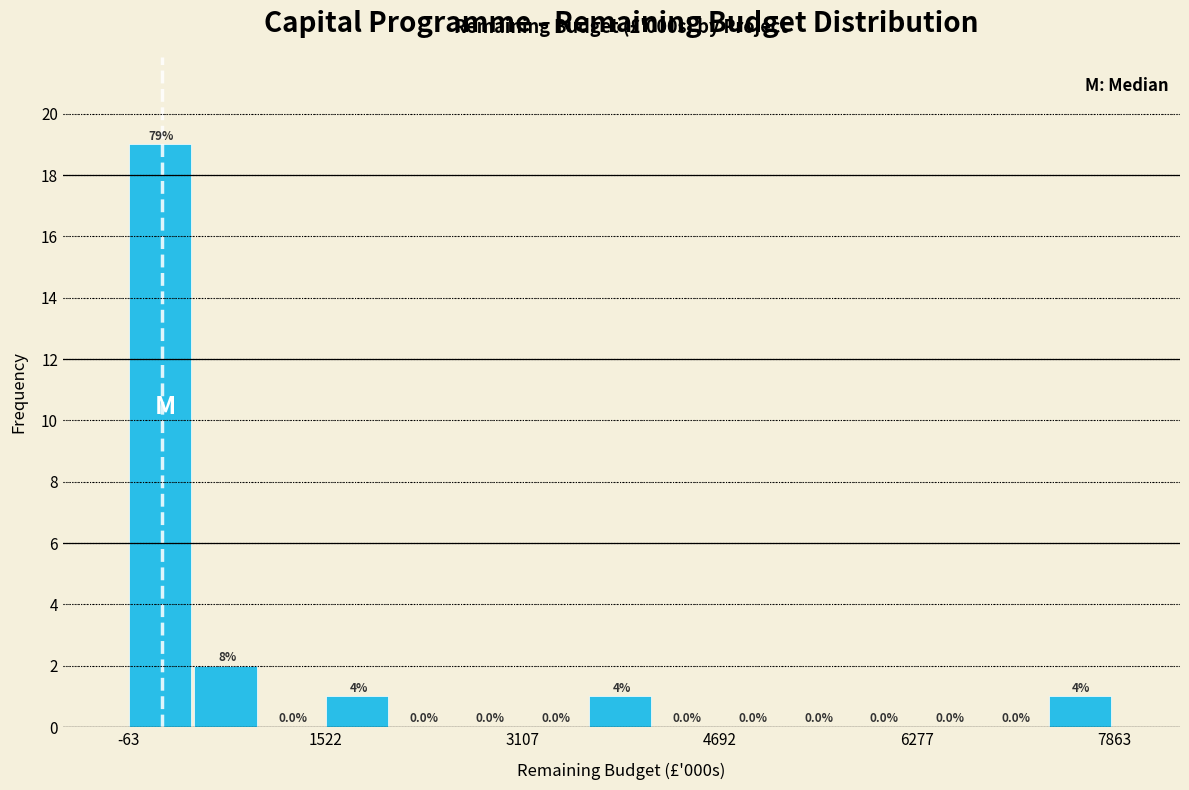

Read against the x-axis, roughly where is the centre of the tallest bar?

200